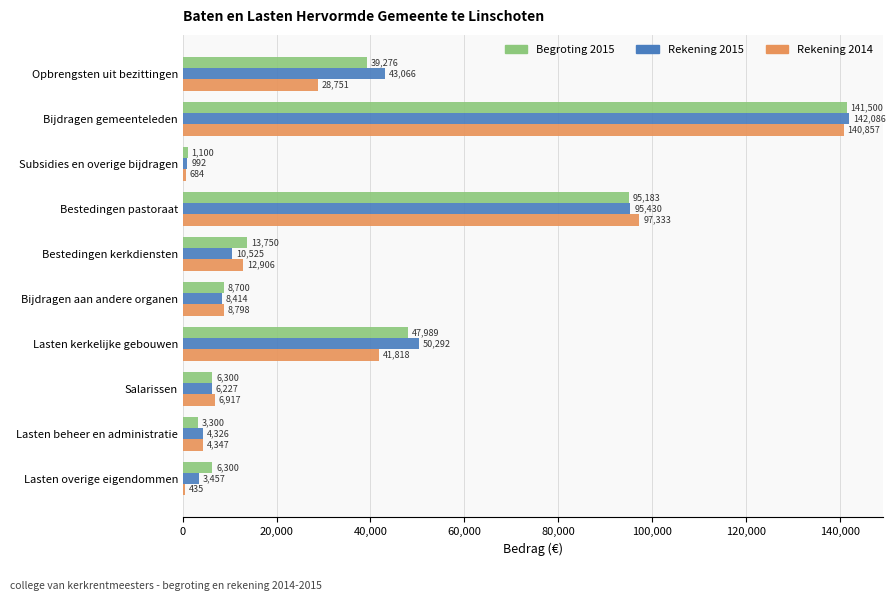

Is the value of Rekening 2014 at Bijdragen aan andere organen greater than the value of Begroting 2015 at Salarissen?

Yes